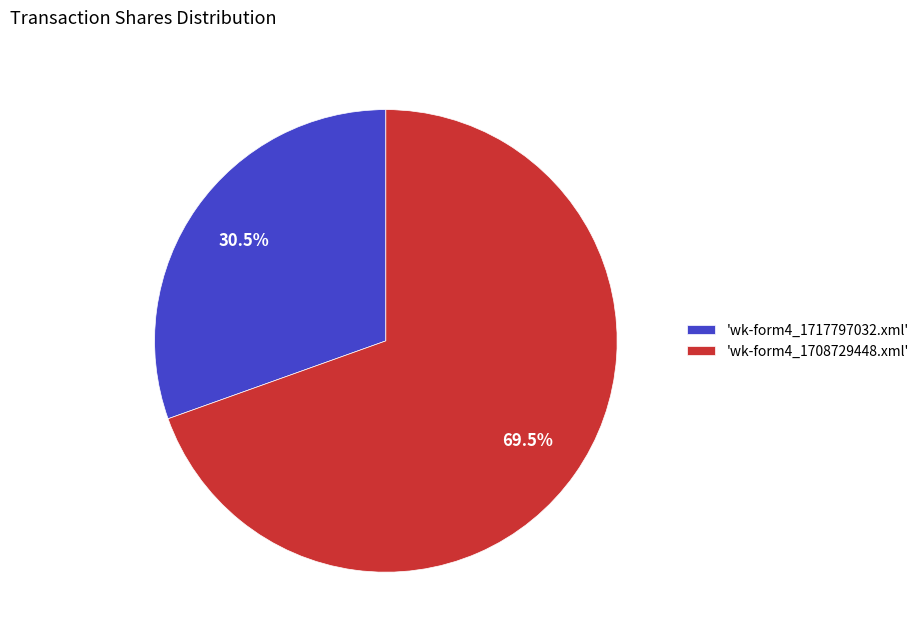

How many segments does this pie chart have?

2